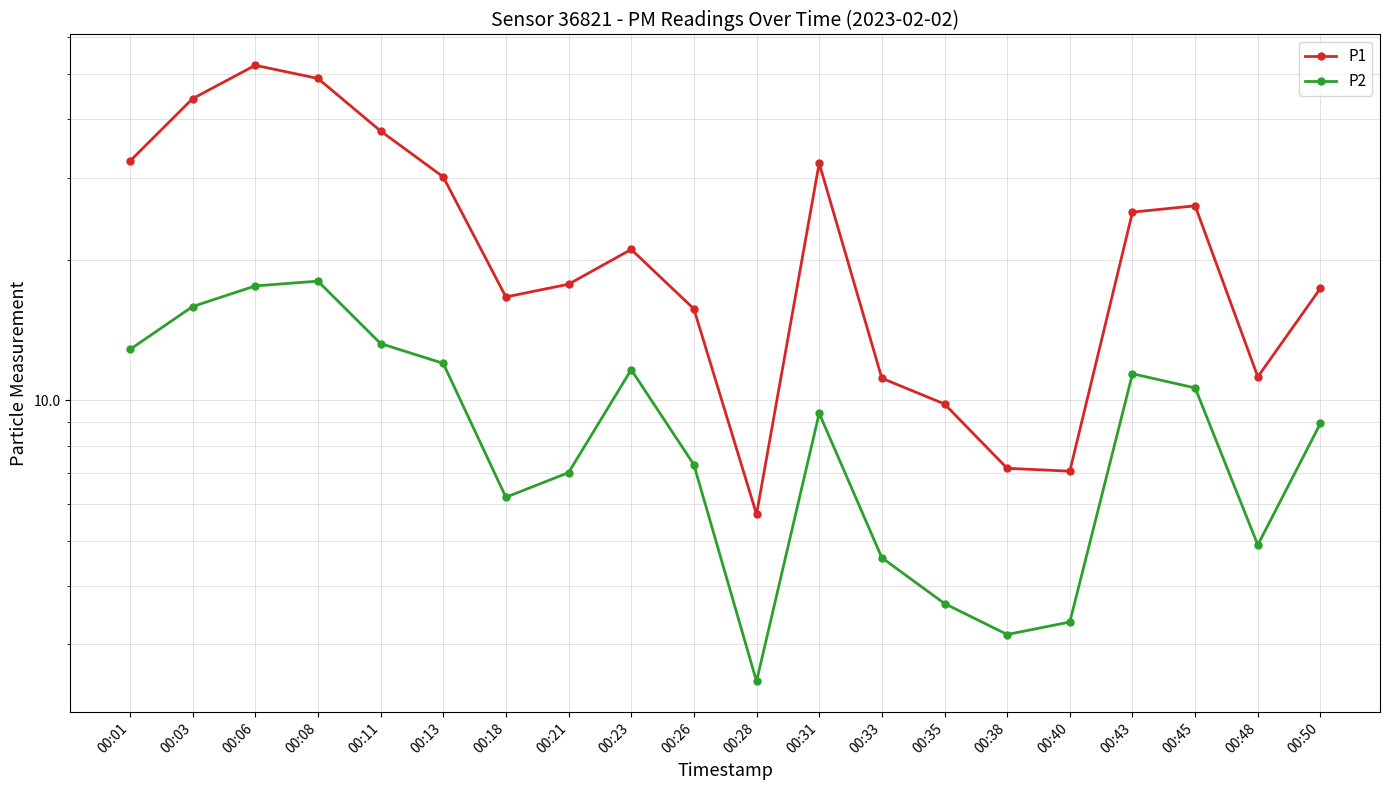

Does the chart display data point markers on the line(s)?

Yes